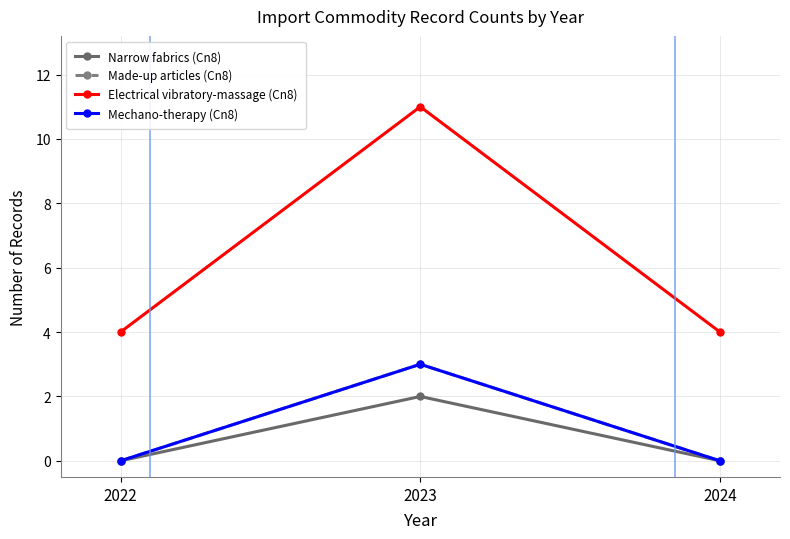

The Made-up articles (Cn8) series shows 3 at 2023. True or false?

True